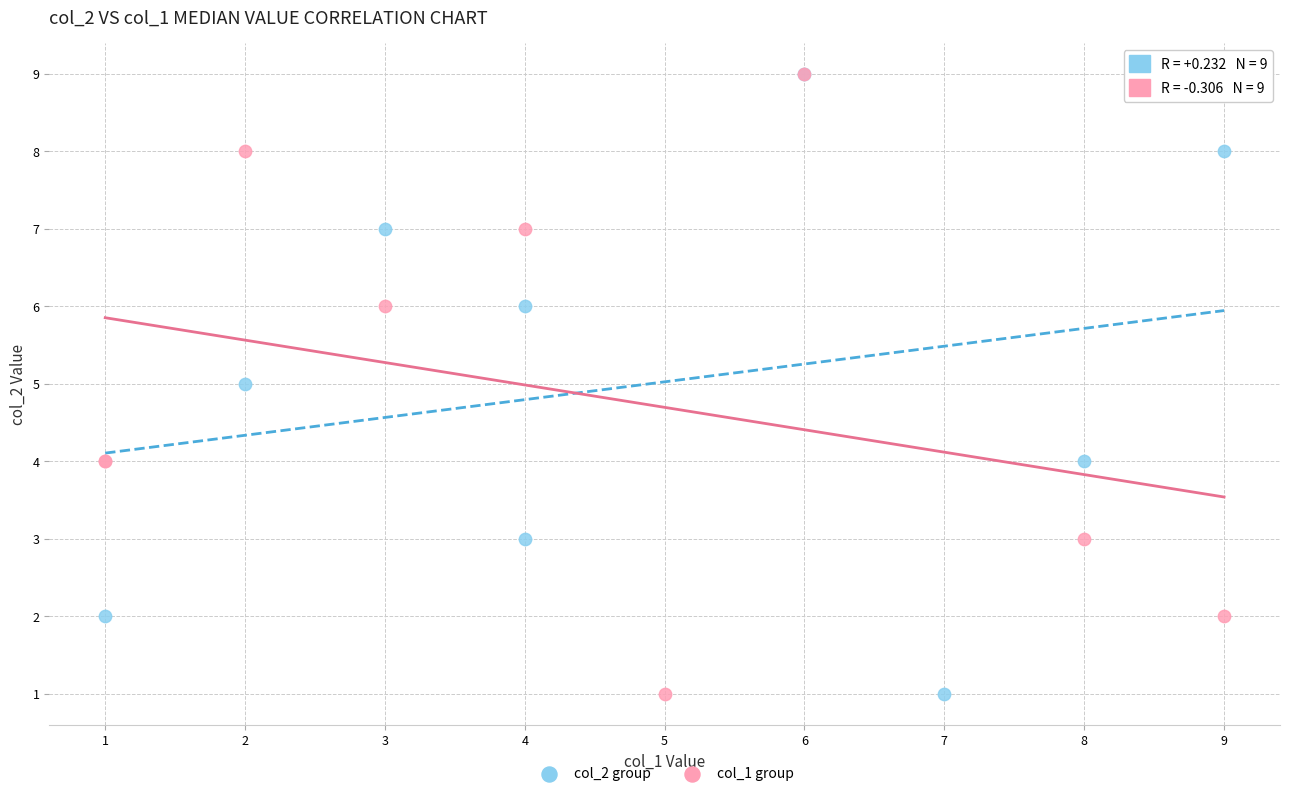

What are all the series names shown in the legend?

col_2 group, col_1 group